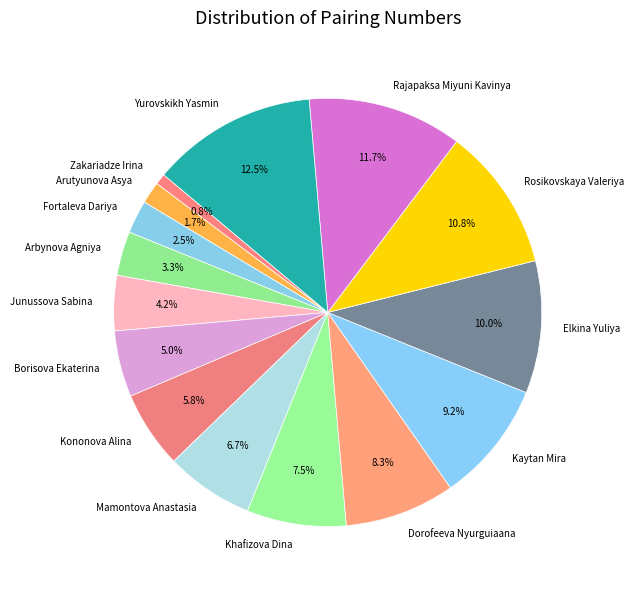

To the nearest percent, what is the difference between the largest and smallest slice percentages?

12%